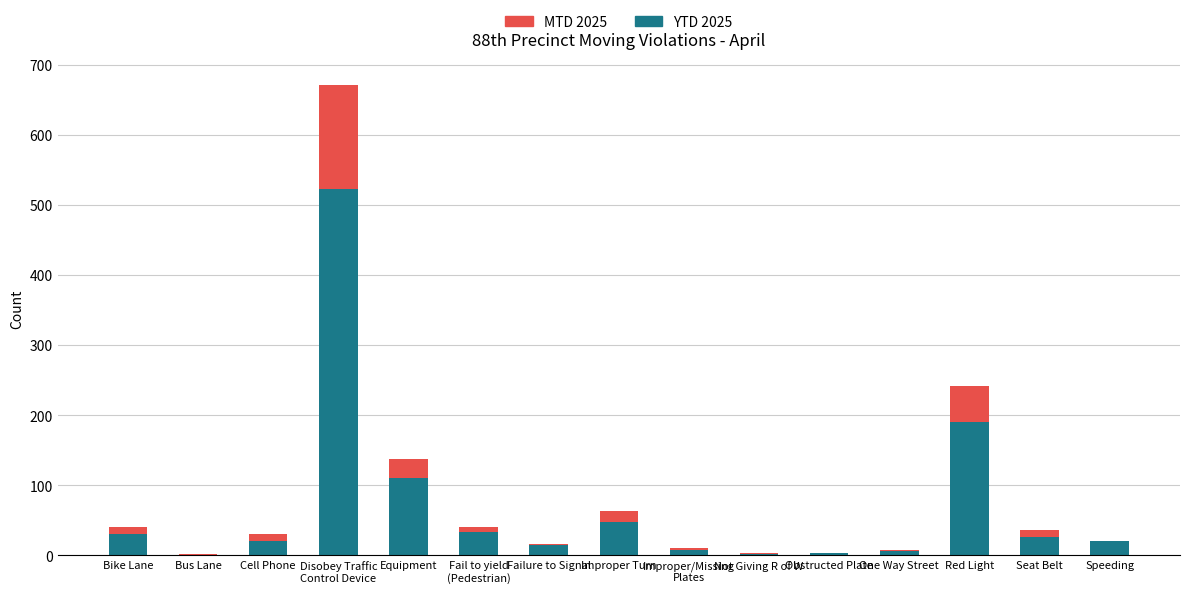

The value of YTD 2025 at Red Light is 129. True or false?

False